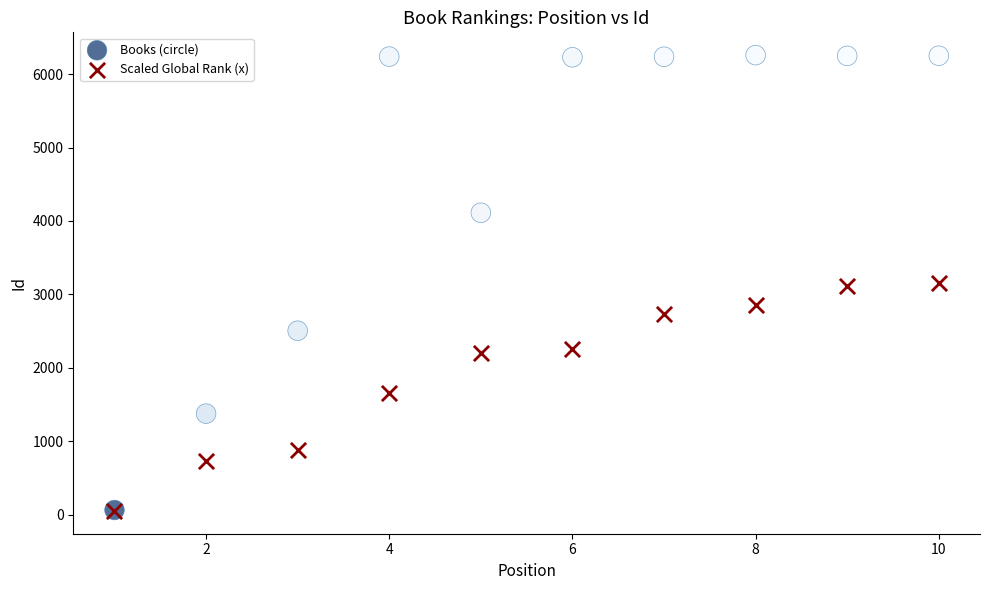

Which series contains the highest Y value?

Books (circle)